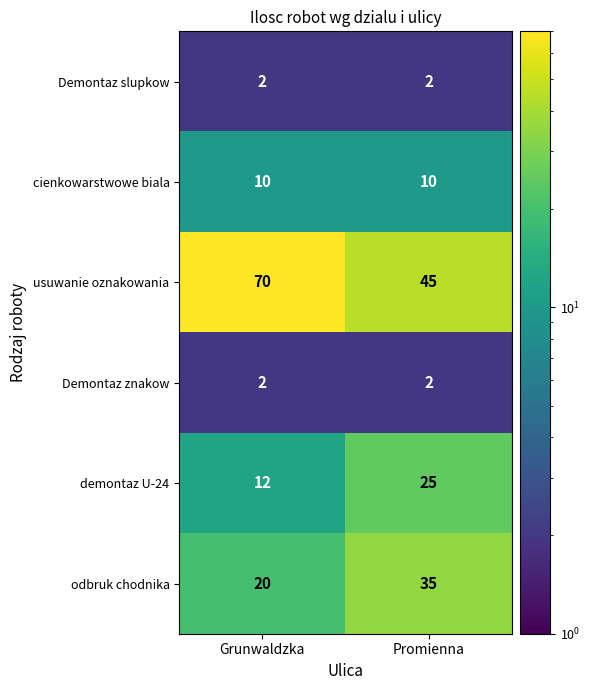

At which category is the sum across all series the highest?

Promienna